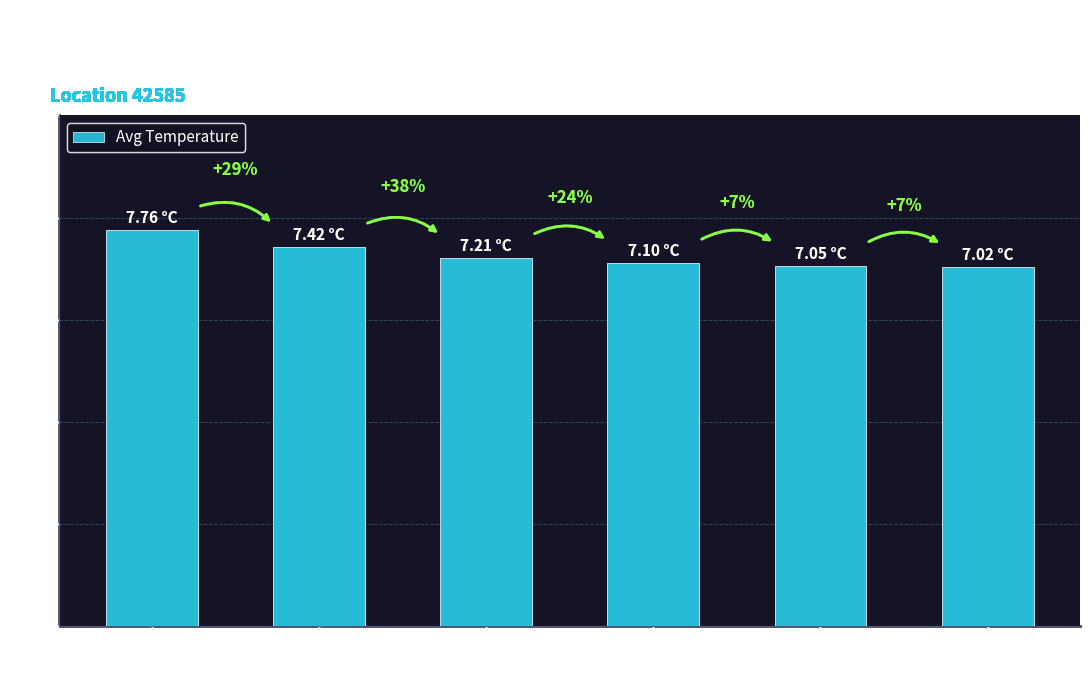

How many bars are there in total?

6